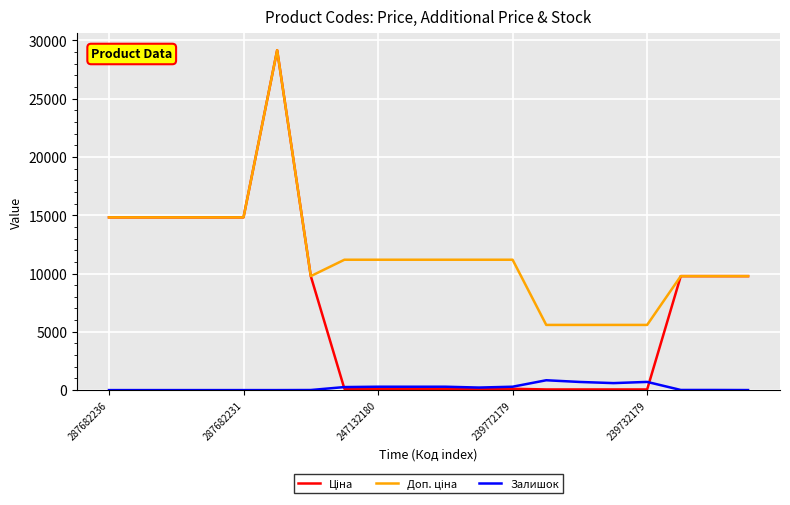

Is this an area chart (filled region under the line)?

No